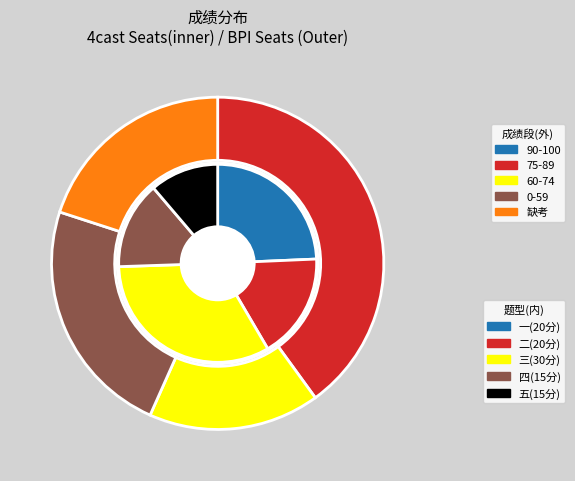

True or false: 7 accounts for 1% of the total.

False